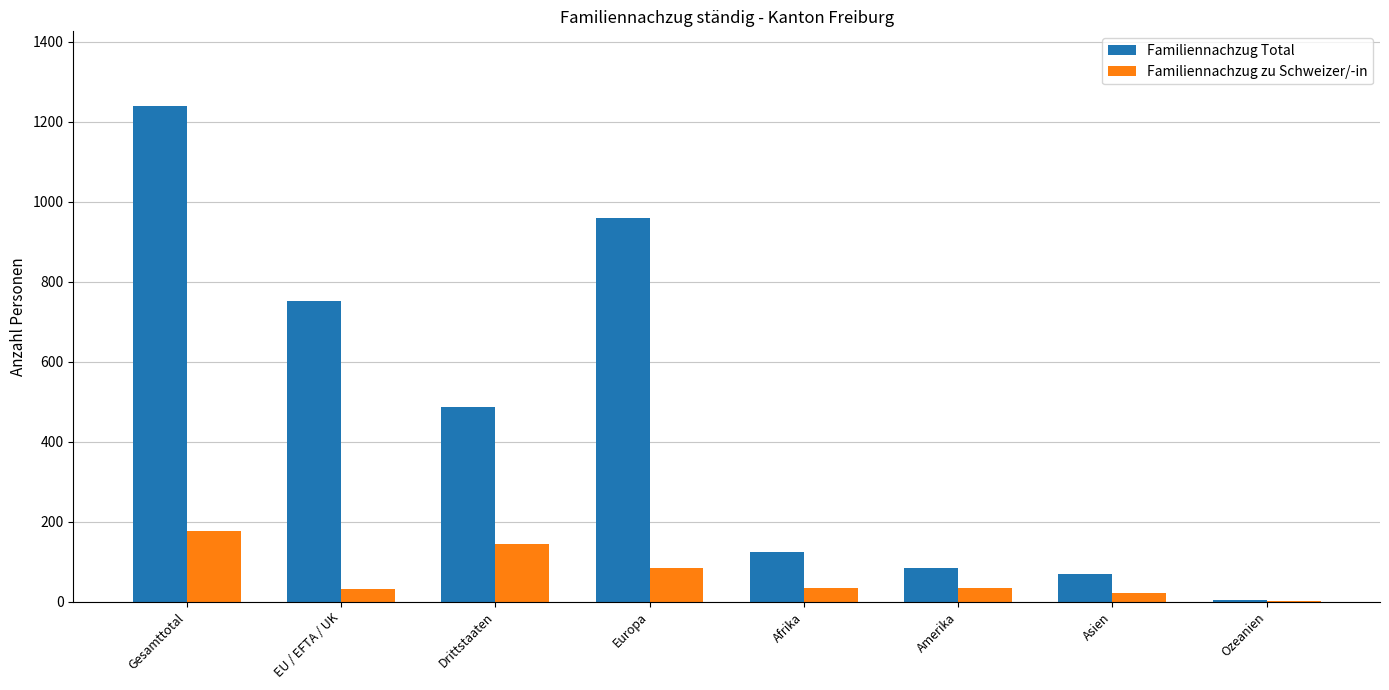

The value of Familiennachzug Total at Afrika is 60. True or false?

False